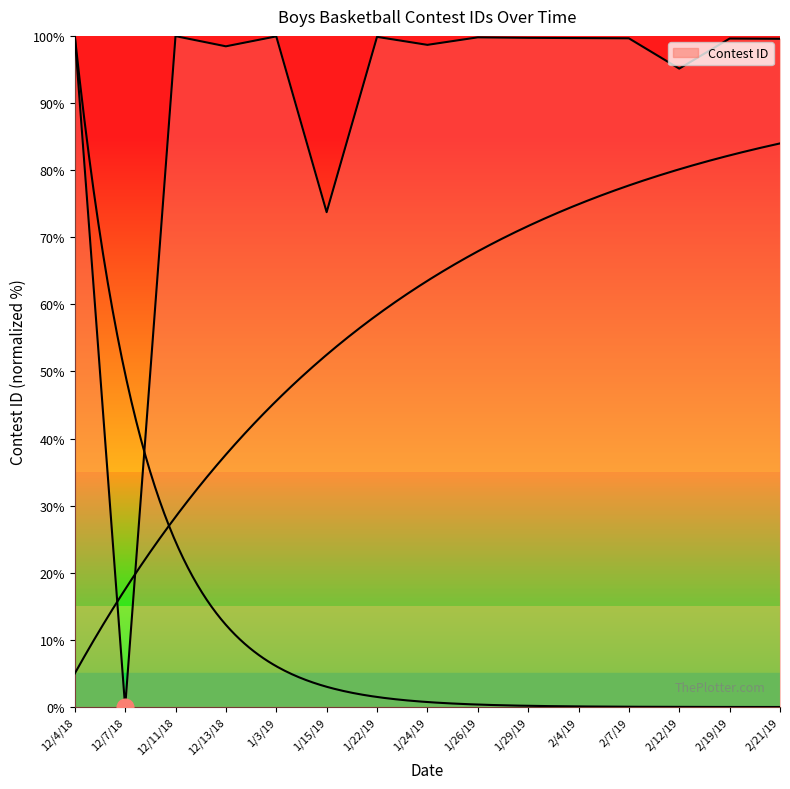

How many data points are above 99?

10